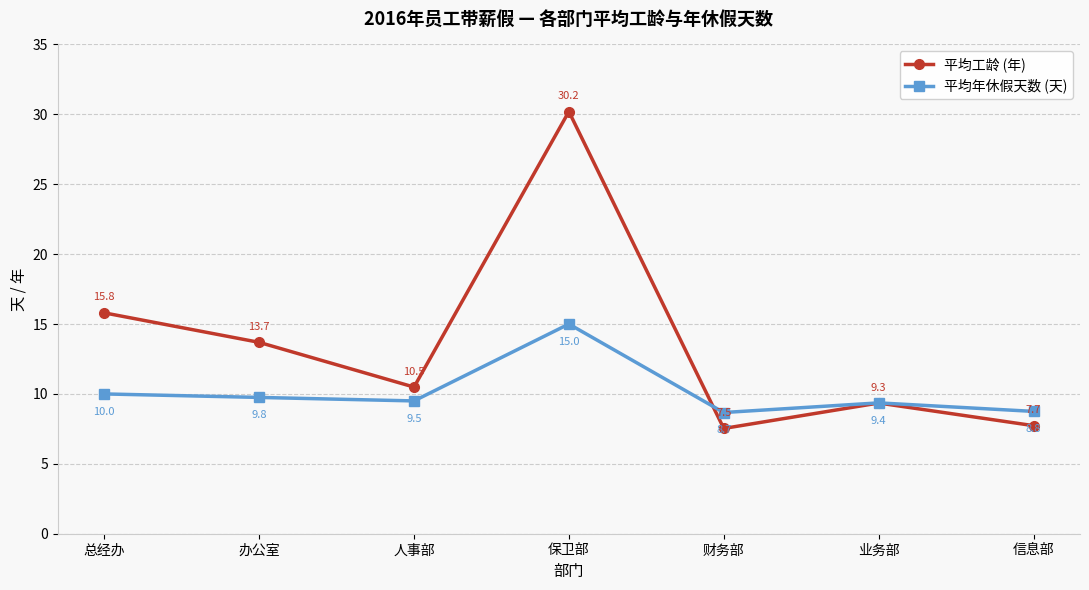

The value of 平均工龄 (年) at 财务部 is 7.5. True or false?

True